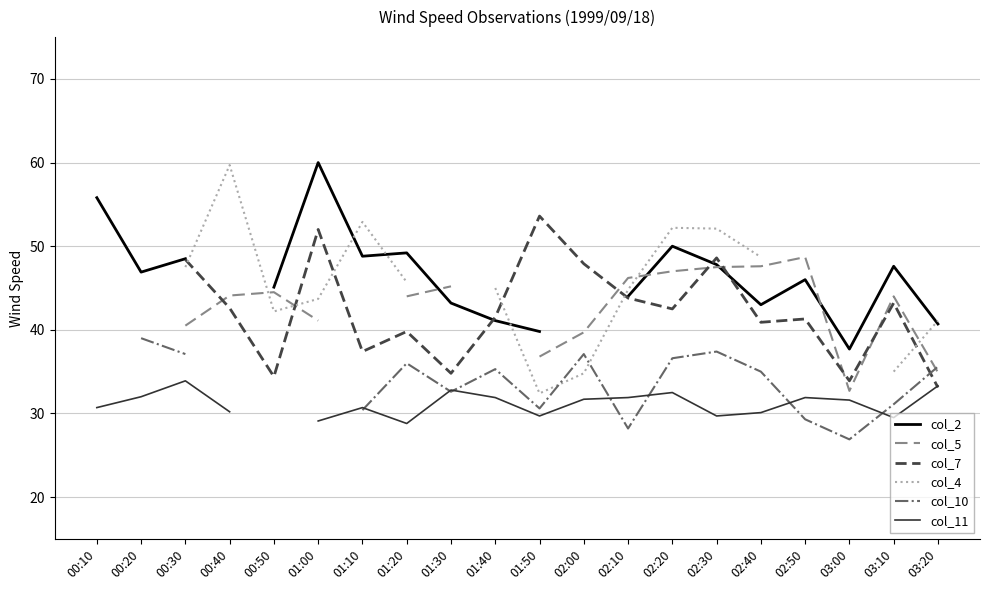

How many distinct data groups are displayed?

6